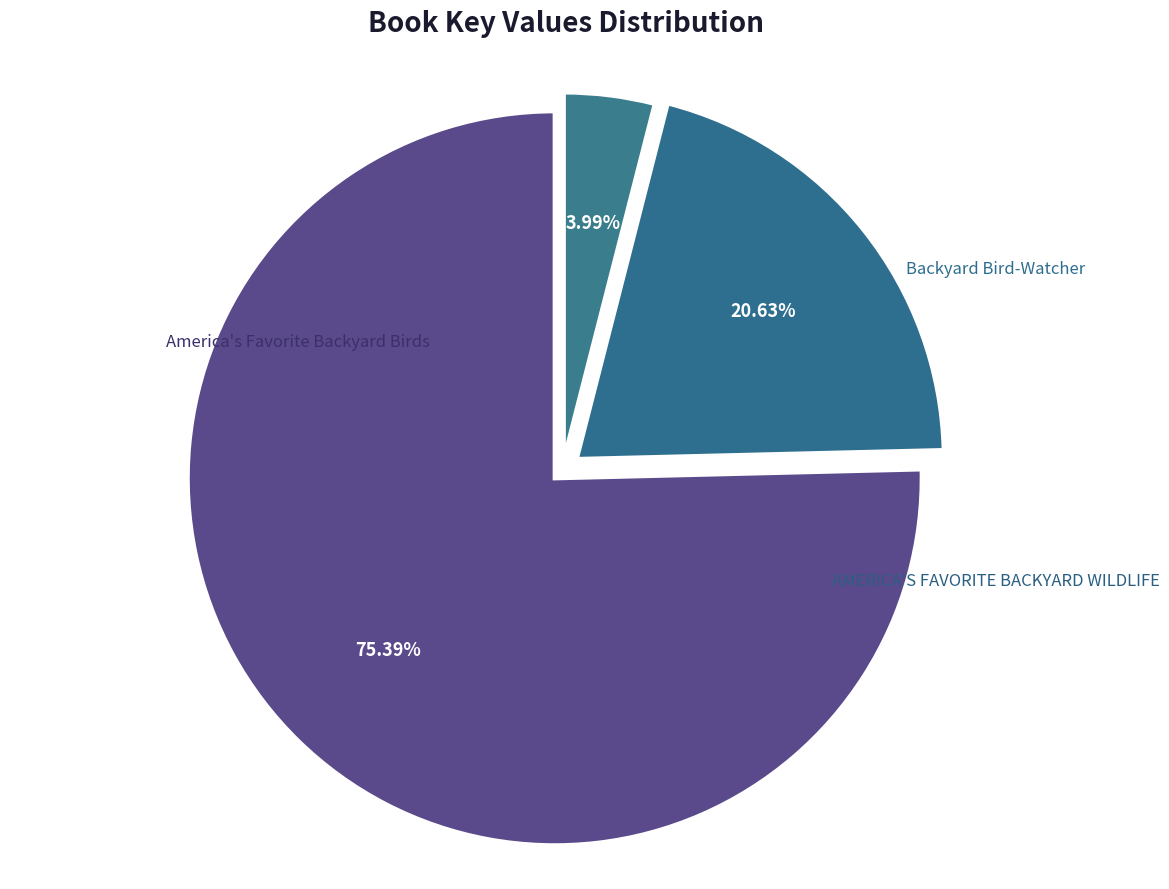

Between Backyard Bird-Watcher and America's Favorite Backyard Birds, which is larger?

America's Favorite Backyard Birds